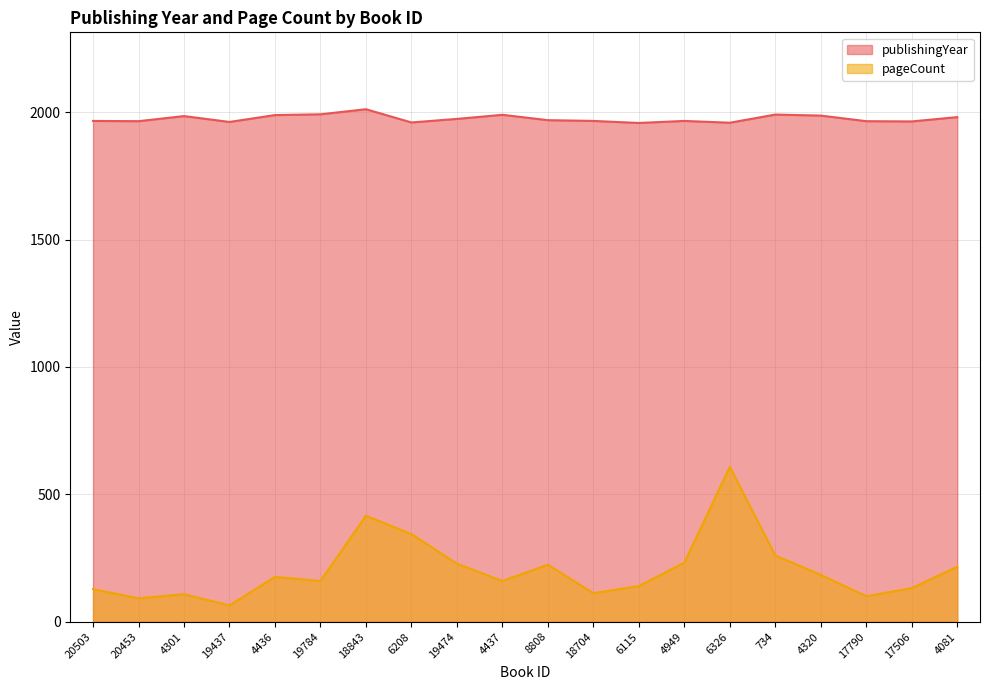

Reading left to right, what are all the values shown in this chart?

publishingYear: 1966	1965	1985	1962	1989	1992	2012	1960	1974	1990	1969	1966	1958	1966	1959	1991	1987	1965	1964	1981
pageCount: 128	92	108	64	176	160	416	344	228	160	224	112	140	232	608	260	184	100	132	216